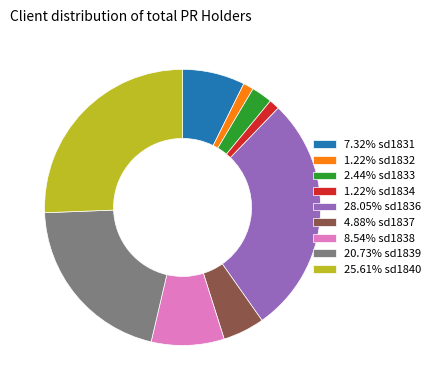

Is 1.22% sd1832 the majority of the pie?

No